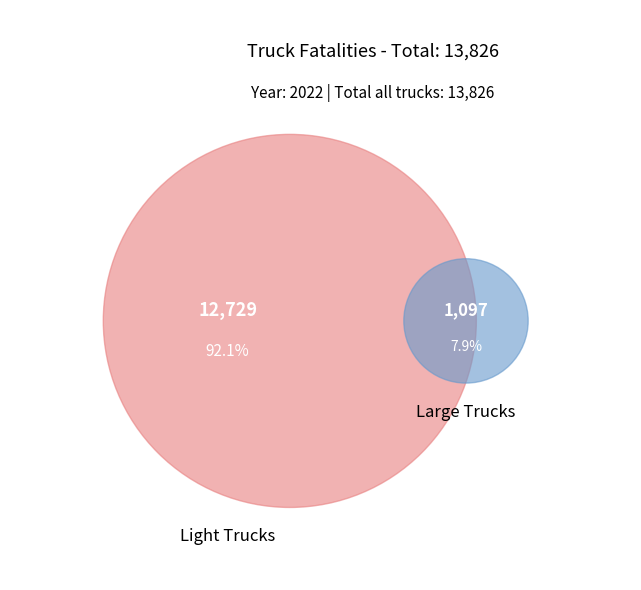

The Large slice represents 8% of the pie. True or false?

True